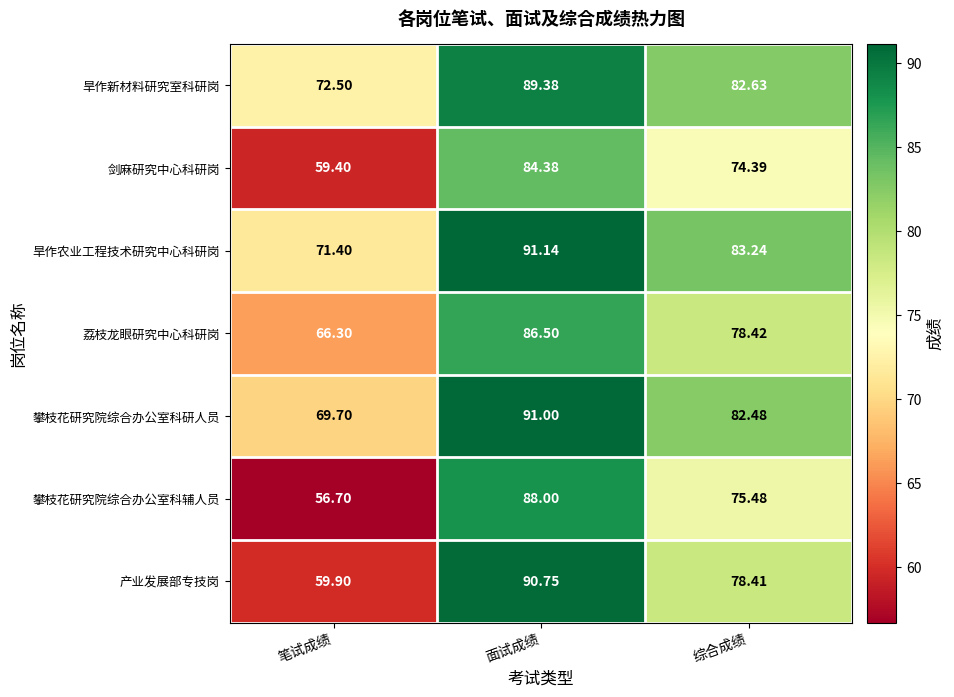

Is the value of 荔枝龙眼研究中心科研岗 at 综合成绩 greater than the value of 攀枝花研究院综合办公室科研人员 at 面试成绩?

No